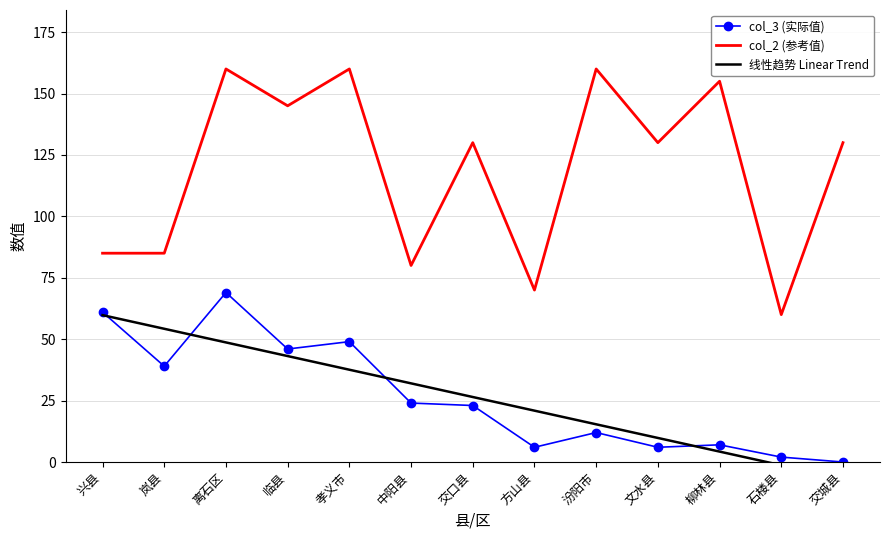

What is the total value across all series at 临县?

234.1